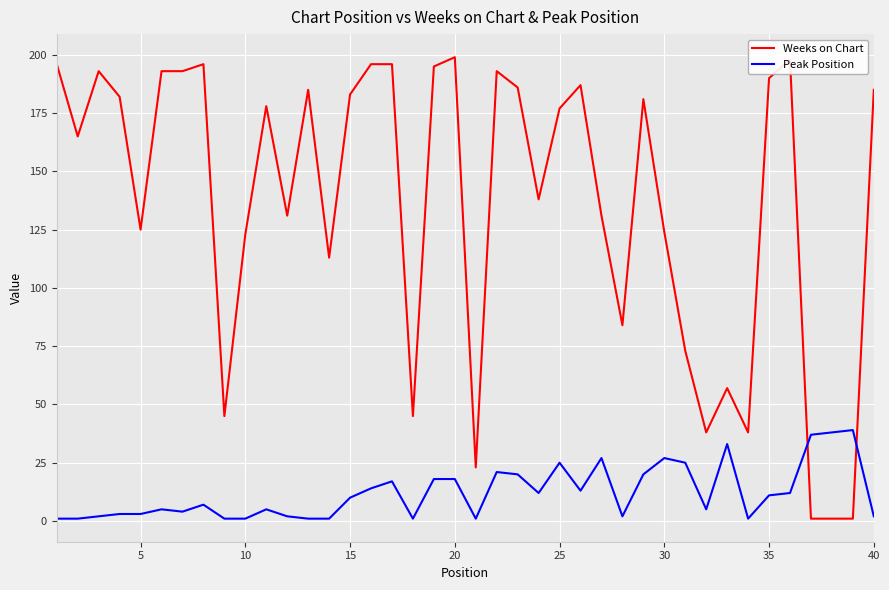

Which series has the widest spread of values?

Weeks on Chart